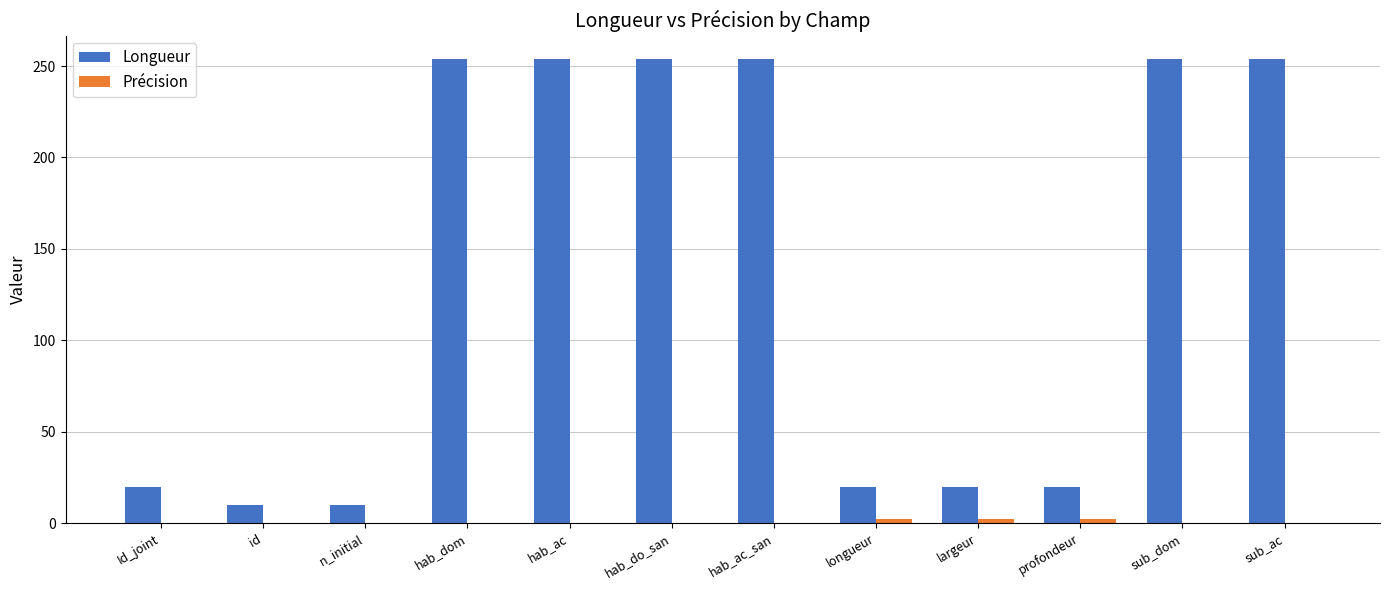

Are the bars horizontal?

No